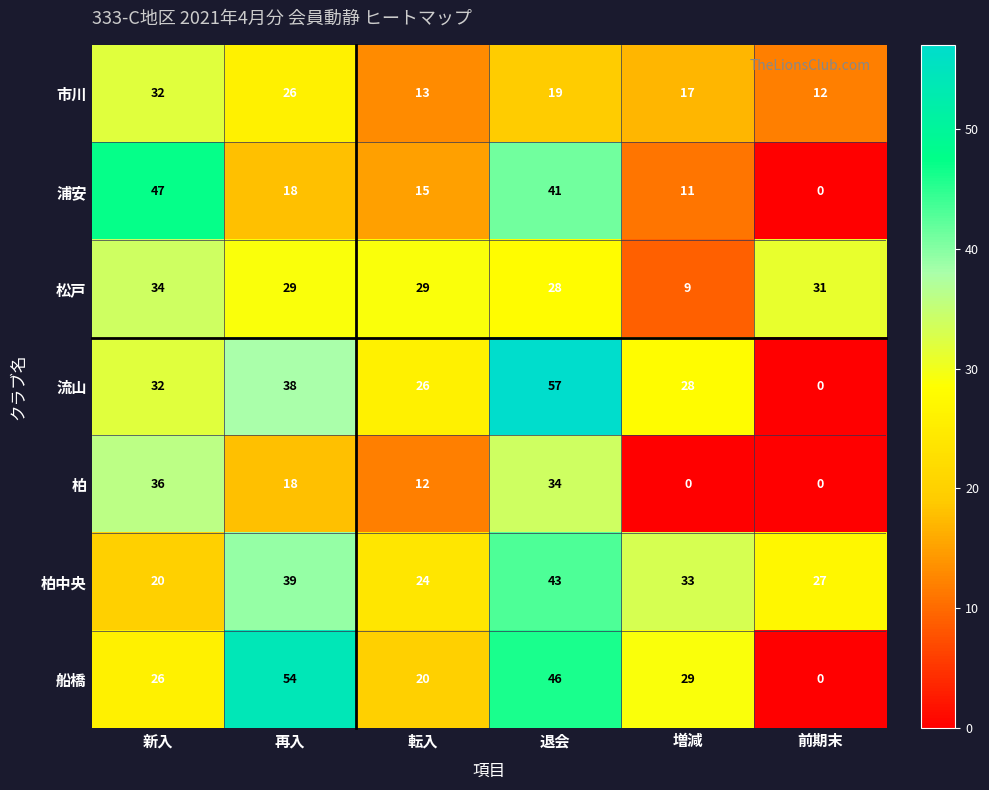

Rank the series by their maximum value, from highest to lowest.

流山, 船橋, 浦安, 柏中央, 柏, 松戸, 市川